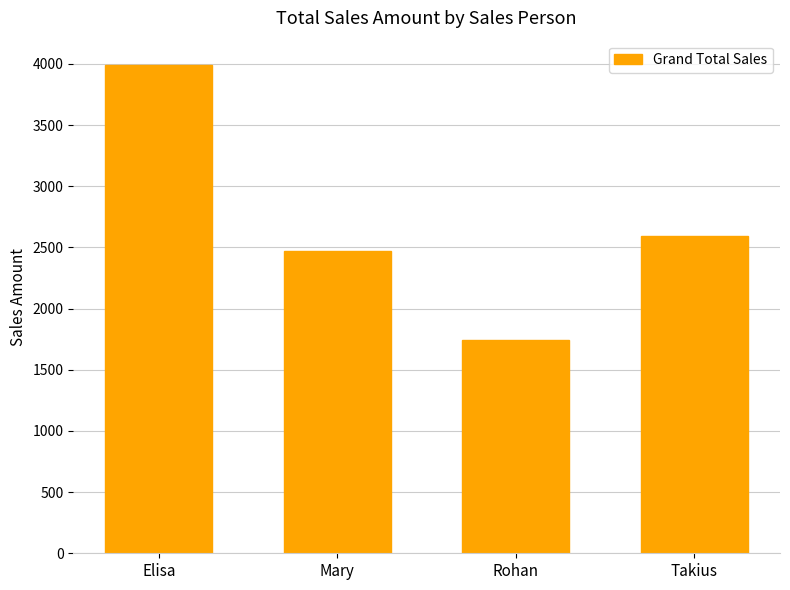

Are the bars grouped side by side (vs. stacked)?

No